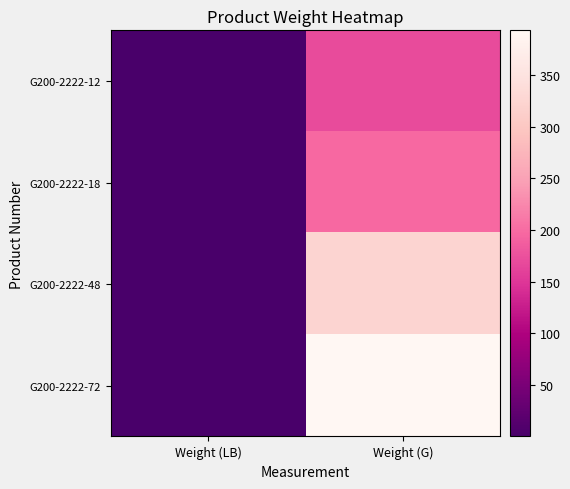

Which series changed the most between Weight (LB) and Weight (G)?

G200-2222-72